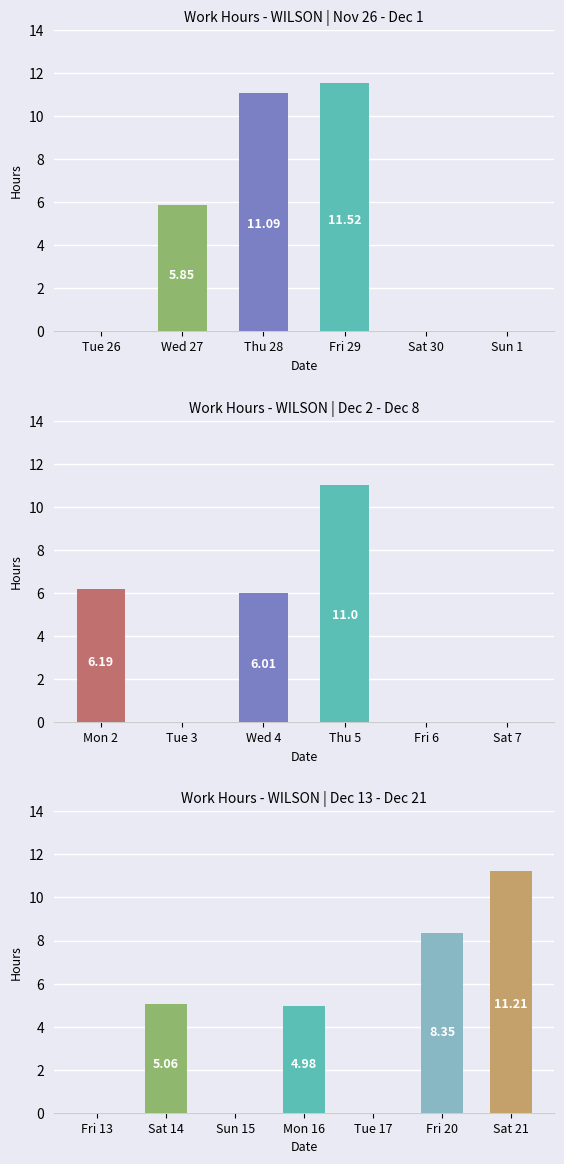

What is the value of the 2nd bar from the left?

5.8